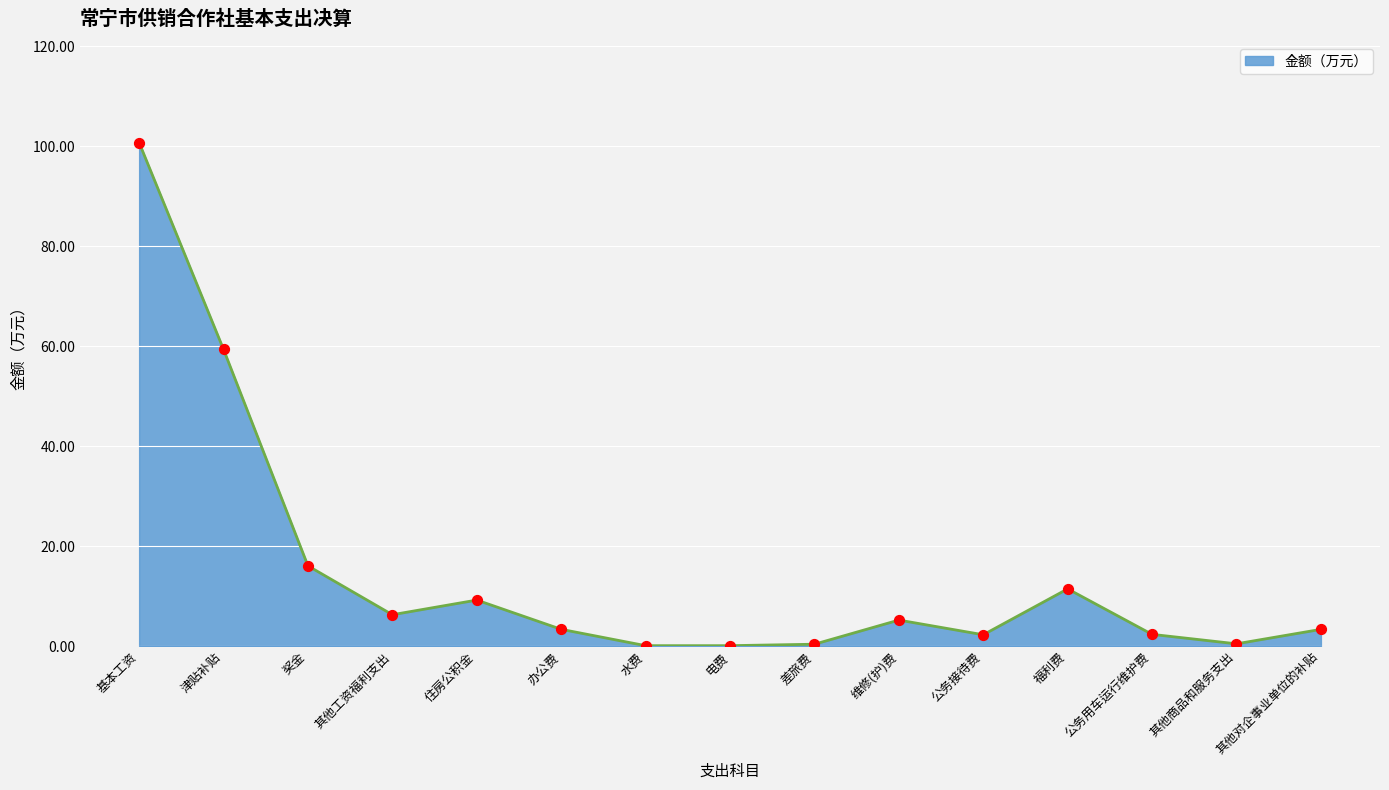

What is the change in value from 差旅费 to 其他对企事业单位的补贴?

+3.0